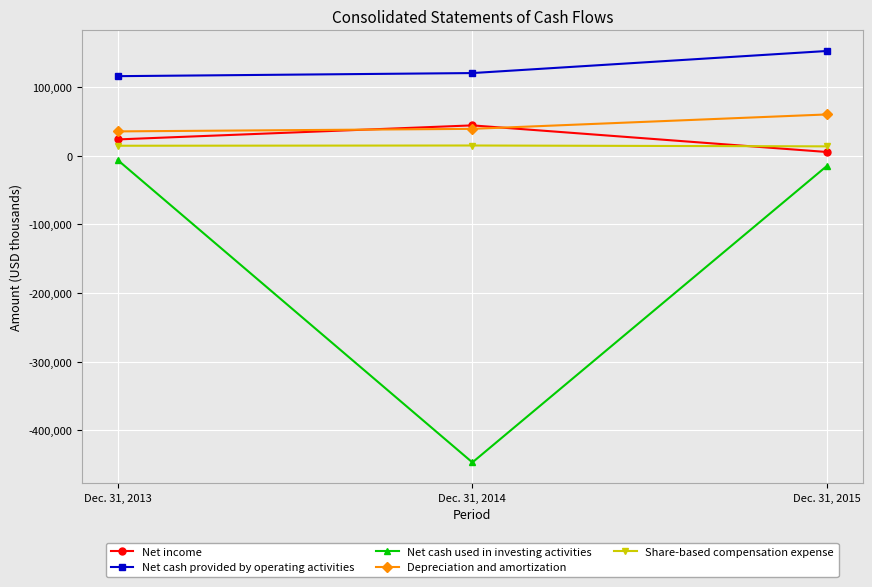

What is the sum of all Depreciation and amortization values?

135304